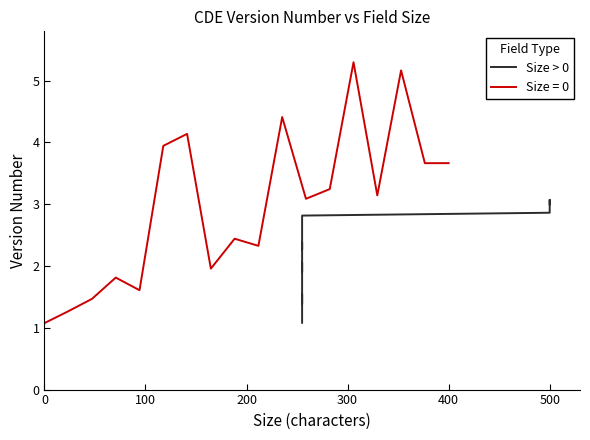

Is it true that Size = 0 equals 5.7 at 400?

False